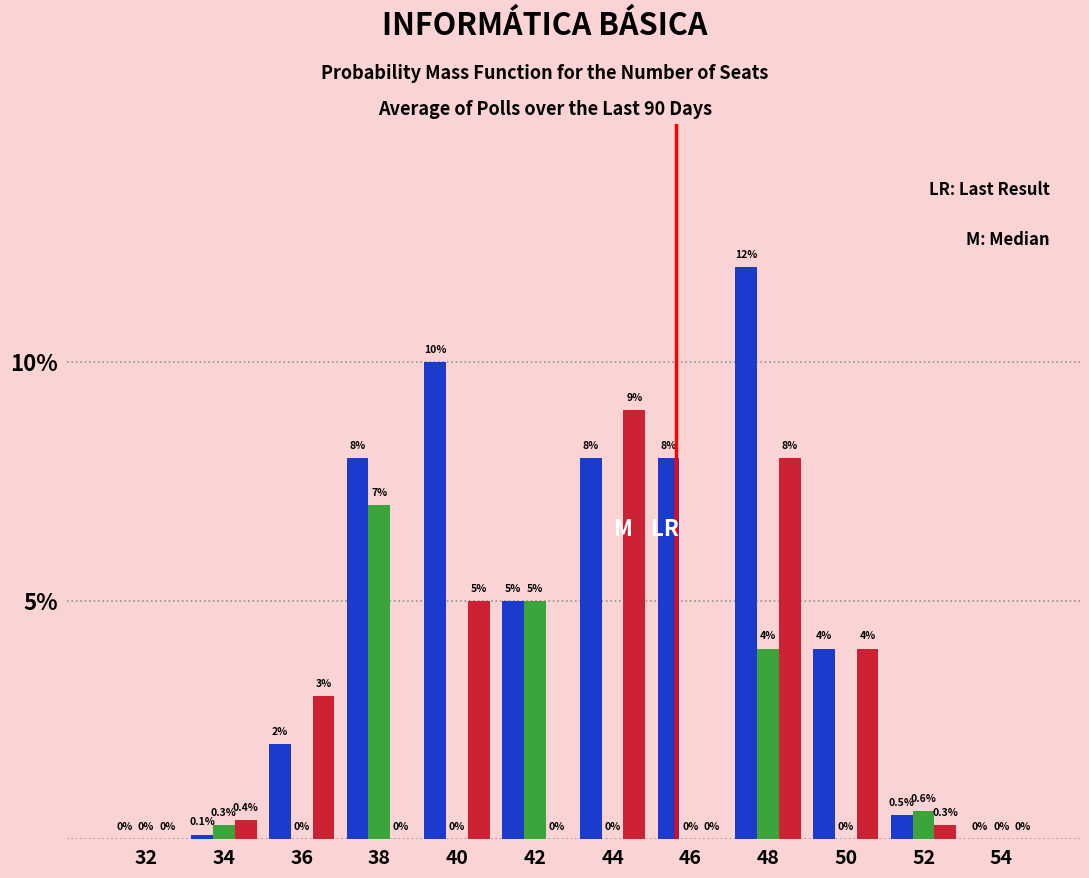

Which label corresponds to the largest value in the chart?

48